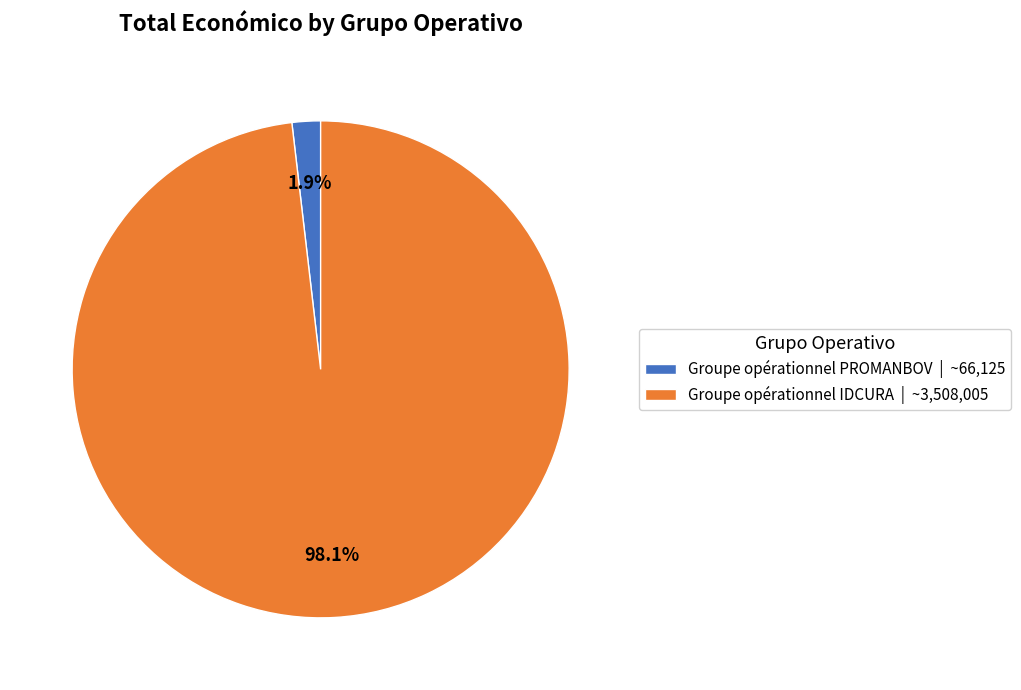

What percentage is the Groupe opérationnel PROMANBOV slice, to the nearest percent?

2%